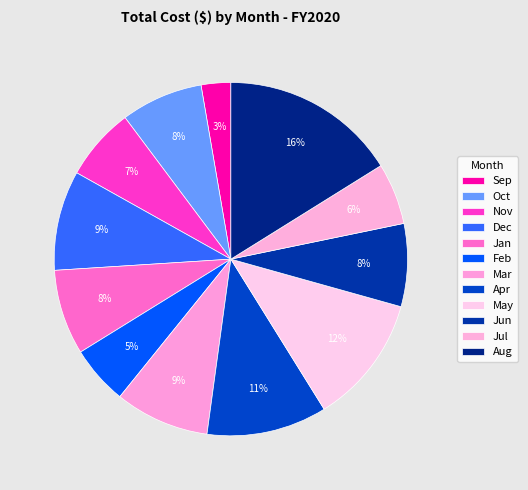

How many slices are in this pie chart?

12